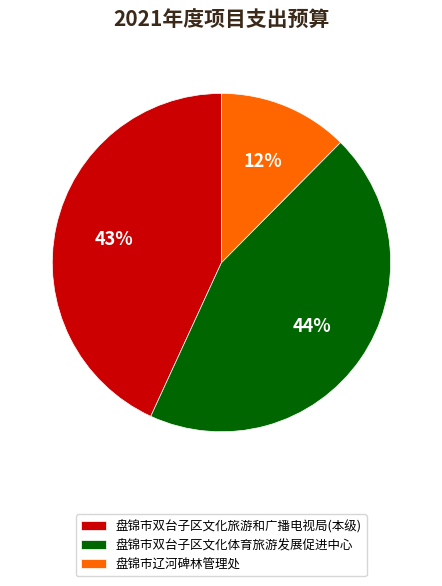

To the nearest percent, what is the average slice percentage?

33%